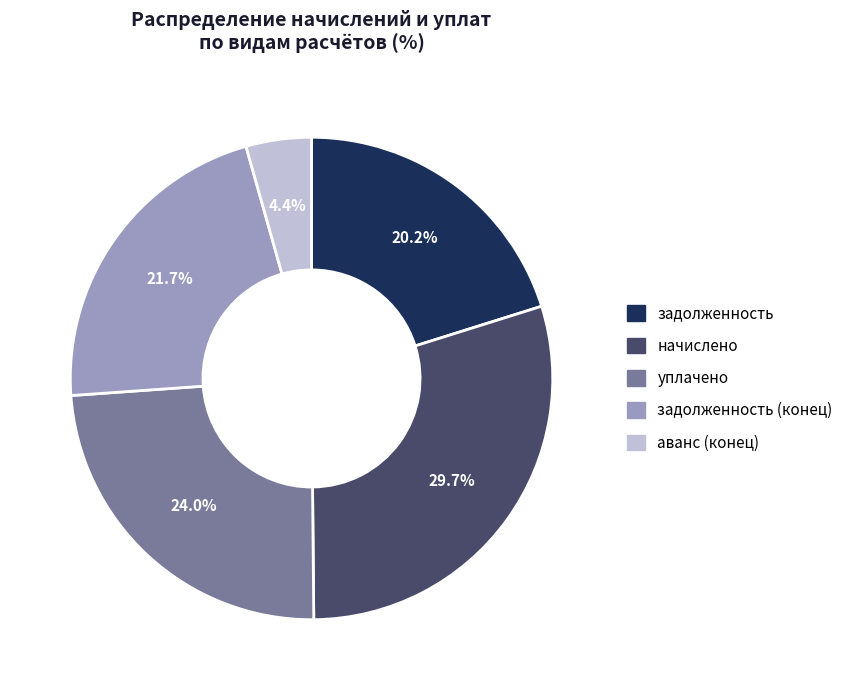

What is the largest slice in the pie chart?

начислено